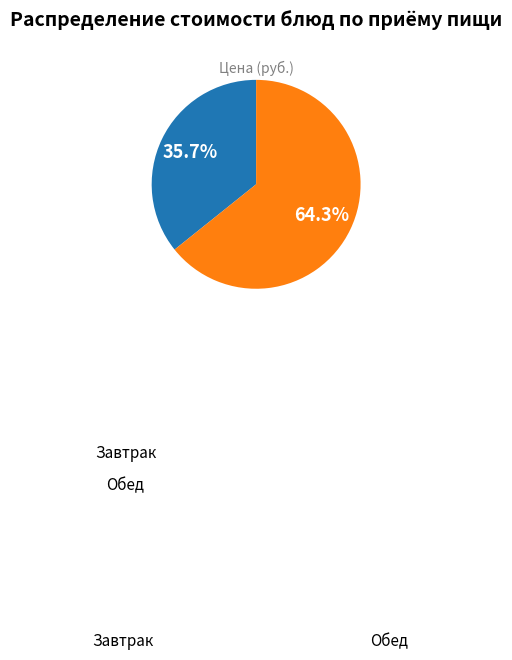

Does any single category account for the majority?

Yes